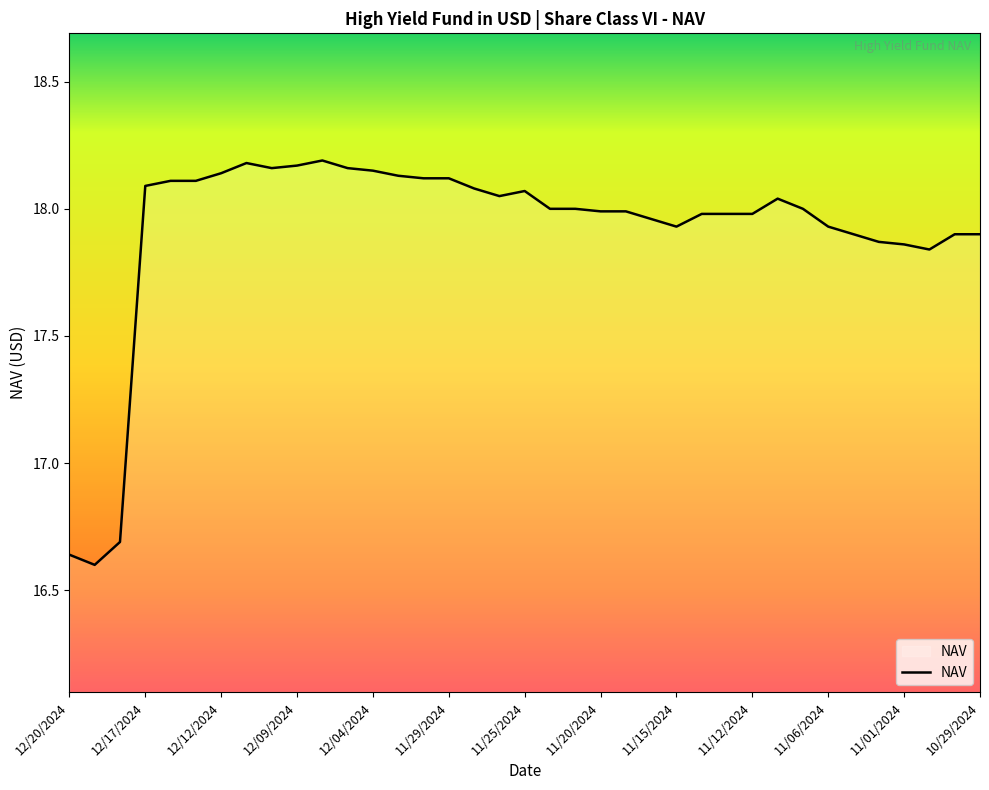

How many series are shown in this chart?

1